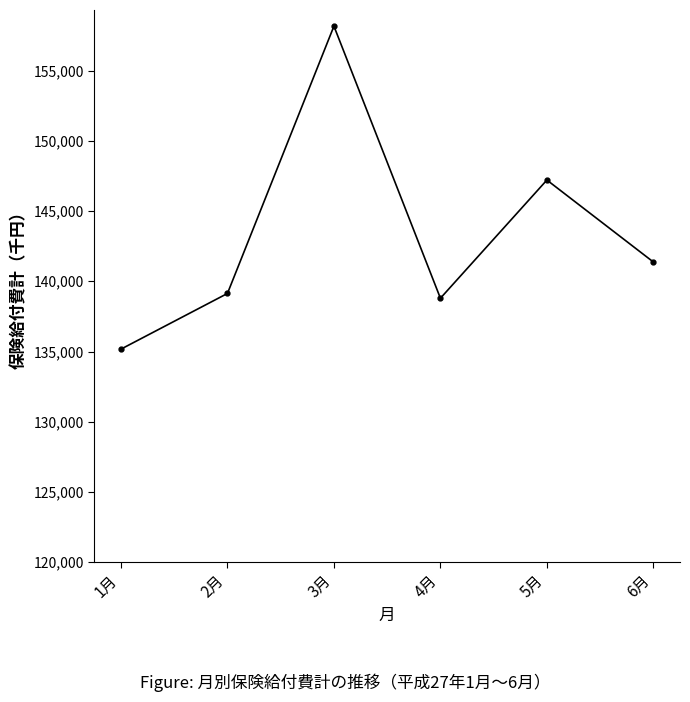

Is it true that the value at 6月 is 73953.5?

False